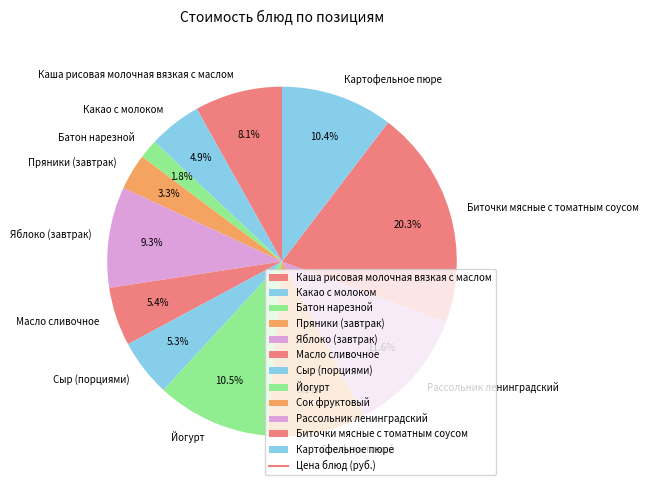

Is the sum of Картофельное пюре and Йогурт greater than half?

No